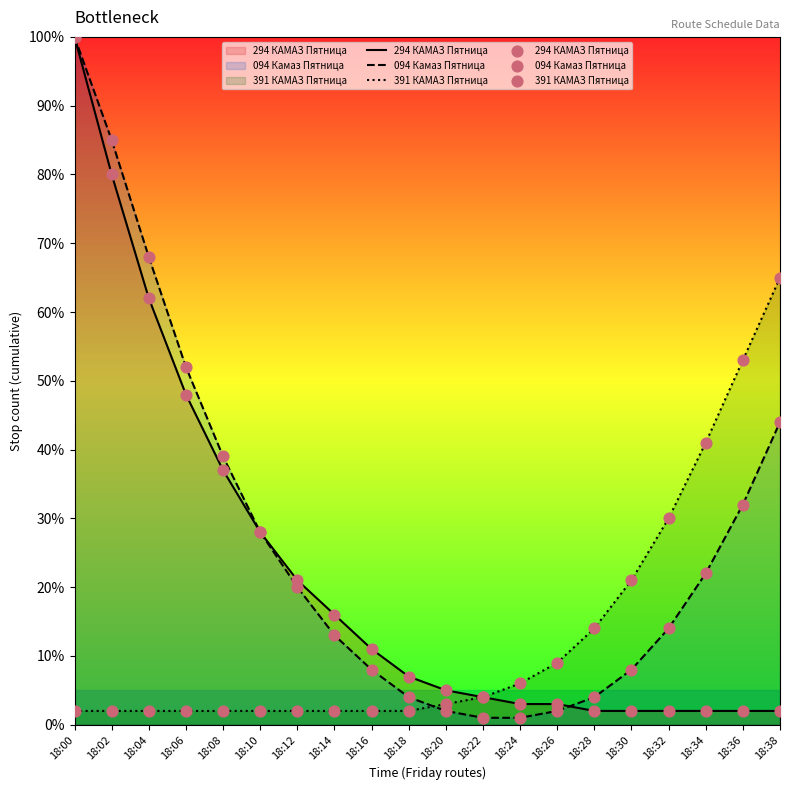

At how many categories does at least one series exceed 11?

14